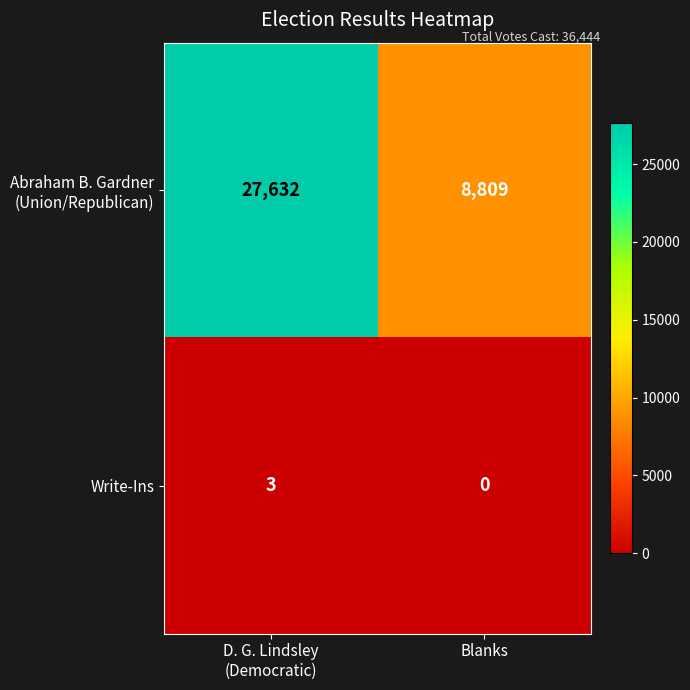

What is the sum of all Write-Ins values?

3